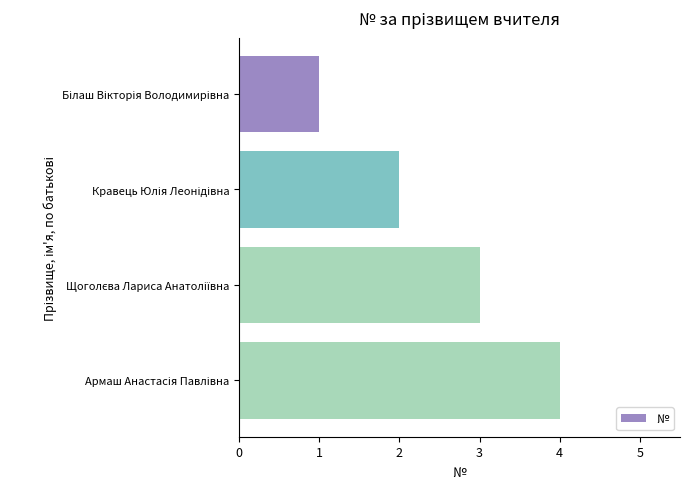

What is the difference between the maximum and minimum values?

3